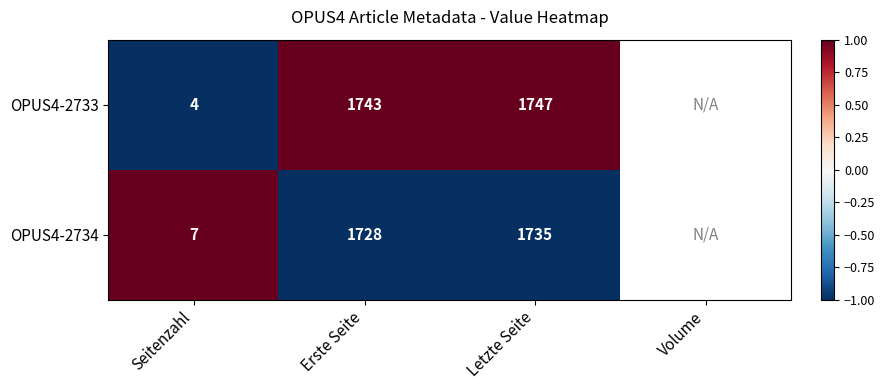

What is the minimum value shown in the chart?

-1.0